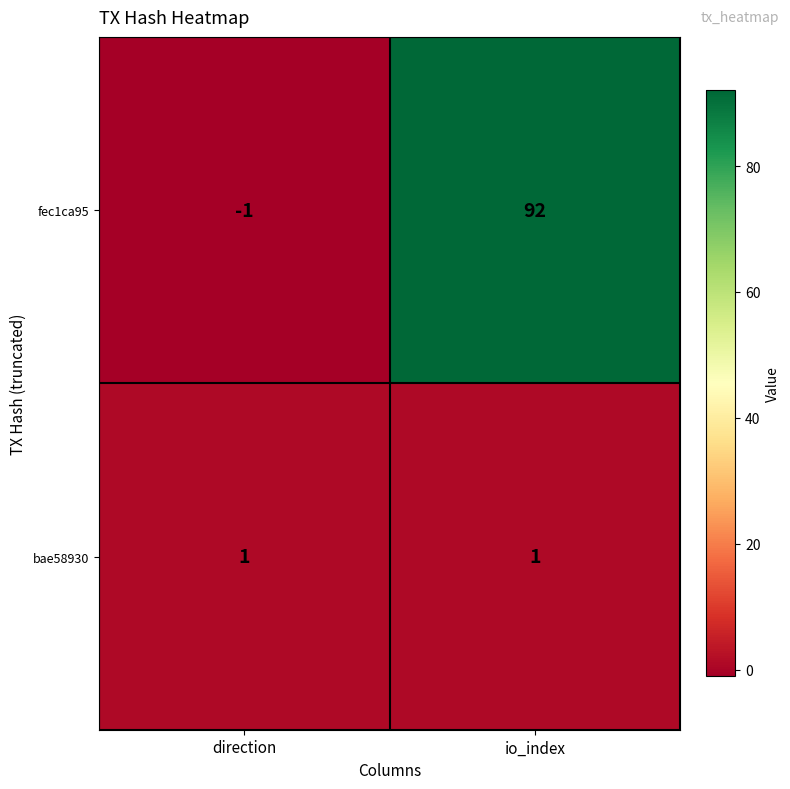

Reading left to right, extract all data points from this chart.

fec1ca95: -1	92
bae58930: 1	1